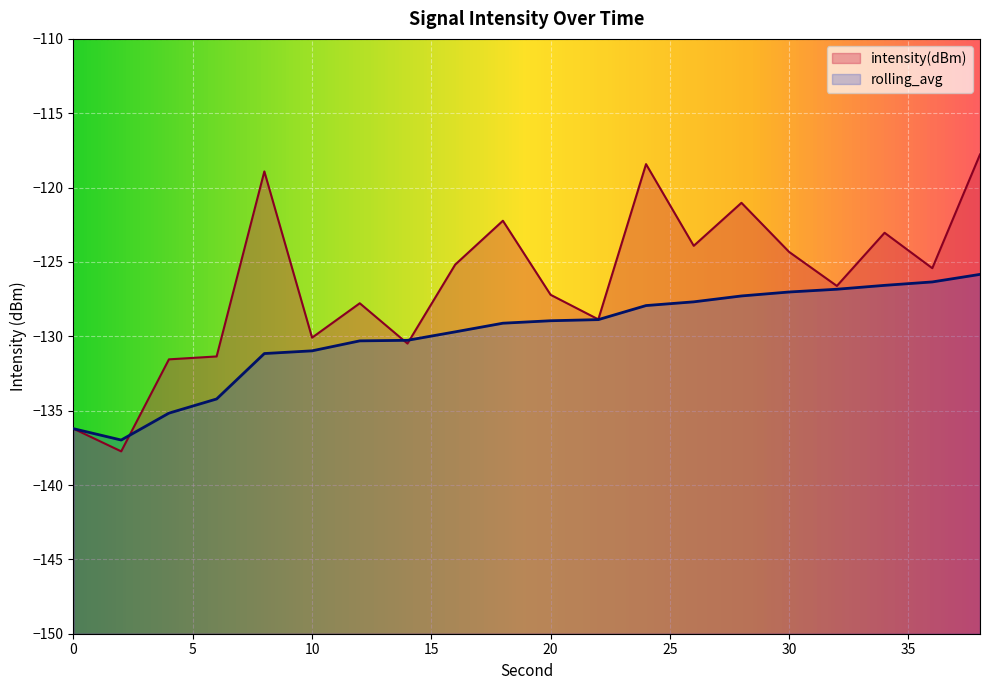

At which category is the sum across all series the highest?

38